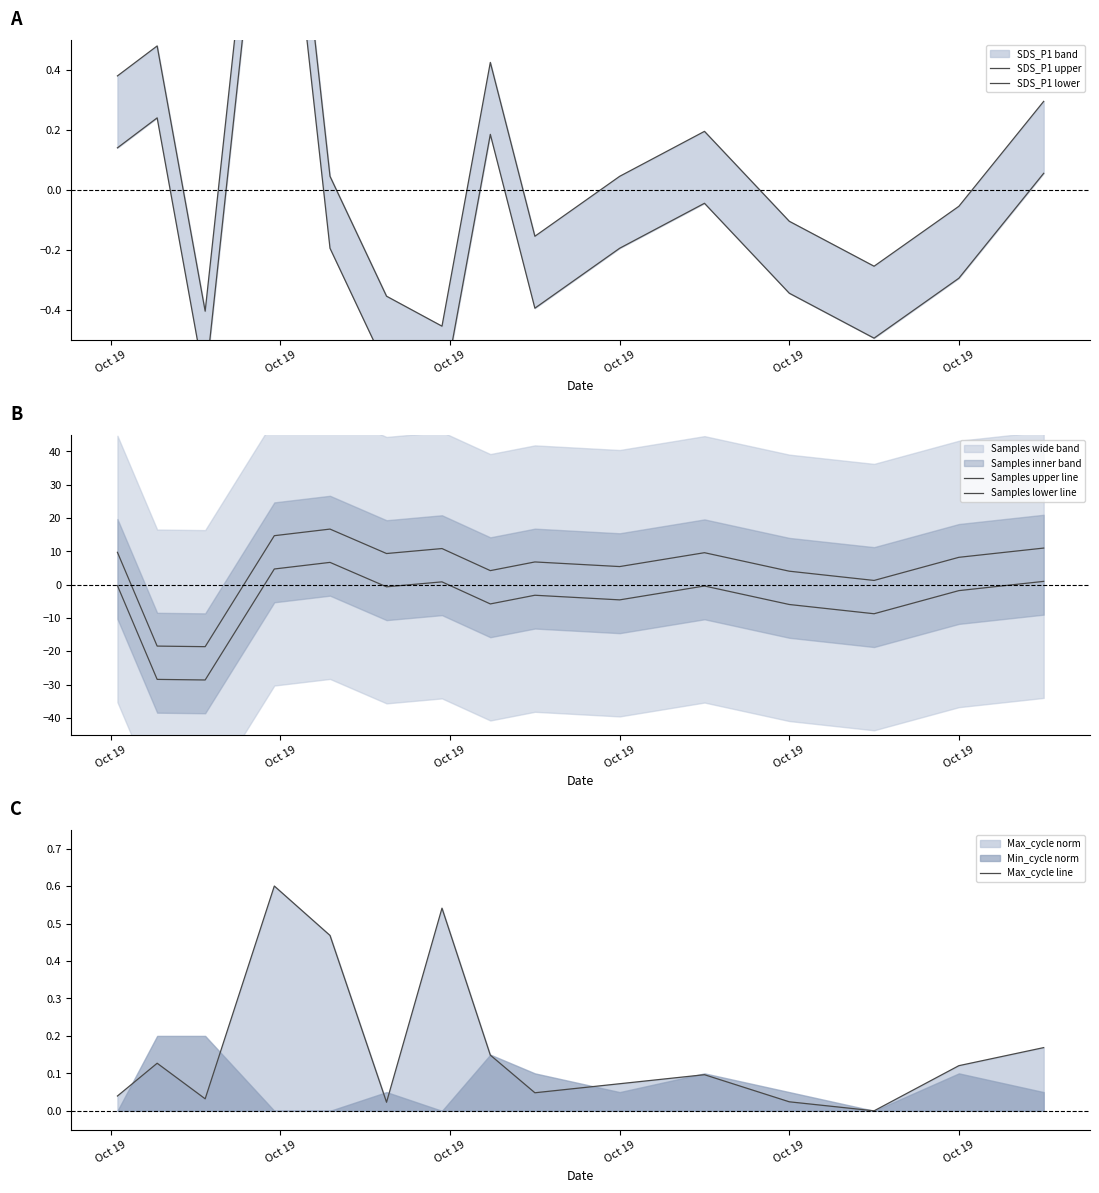

How many lines are shown in the chart?

5